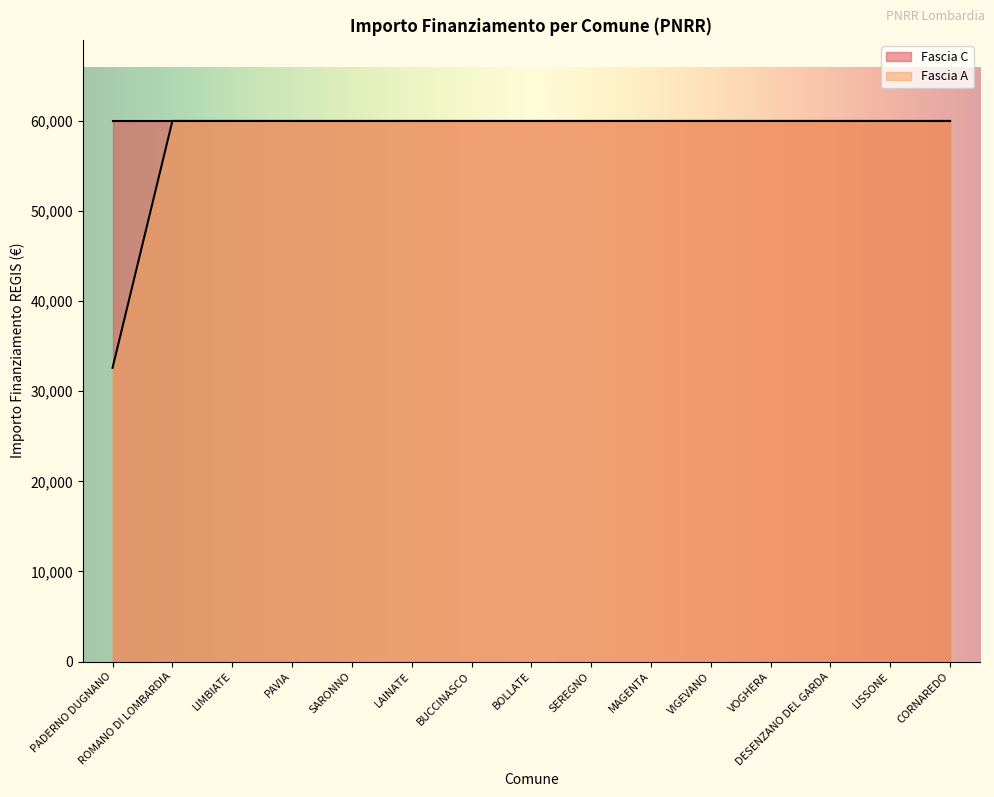

Which has a higher value, CORNAREDO or ROMANO DI LOMBARDIA?

CORNAREDO